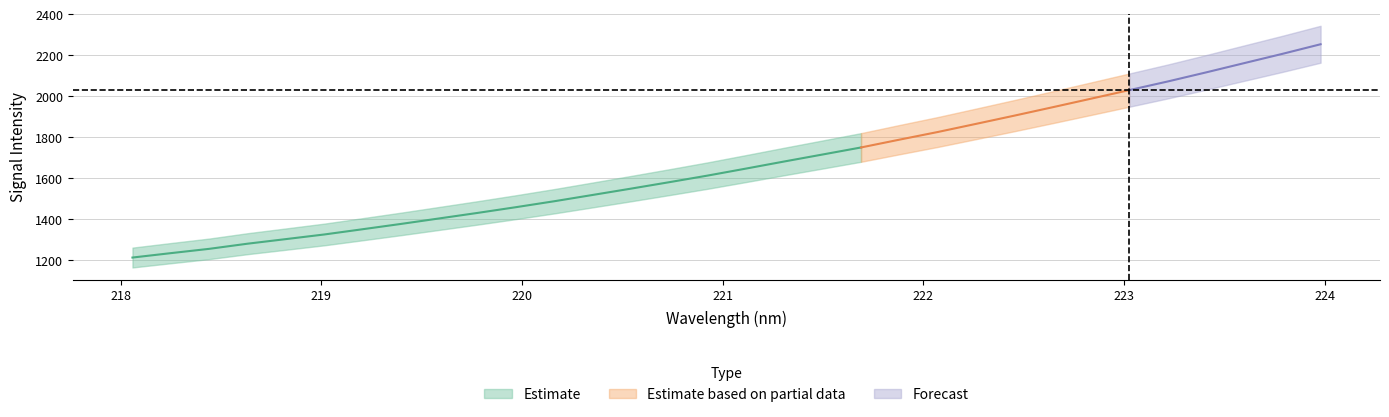

Does the chart display data point markers on the line(s)?

No